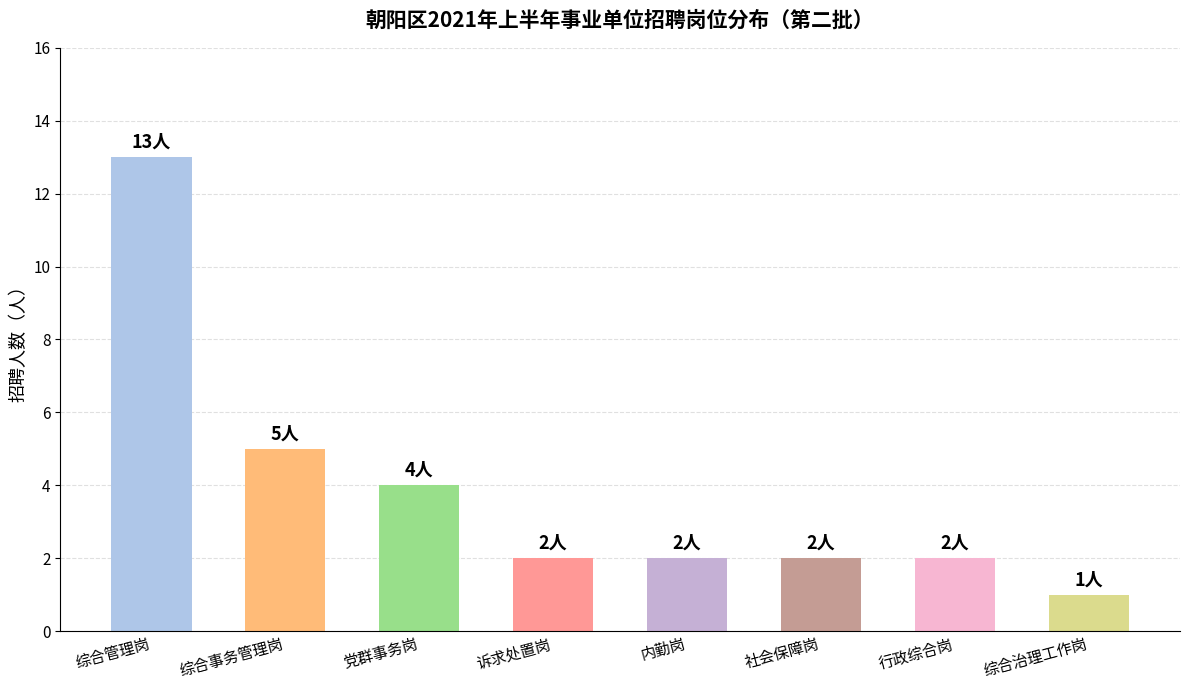

What is the ratio of the value at 综合管理岗 to the value at 行政综合岗?

6.5